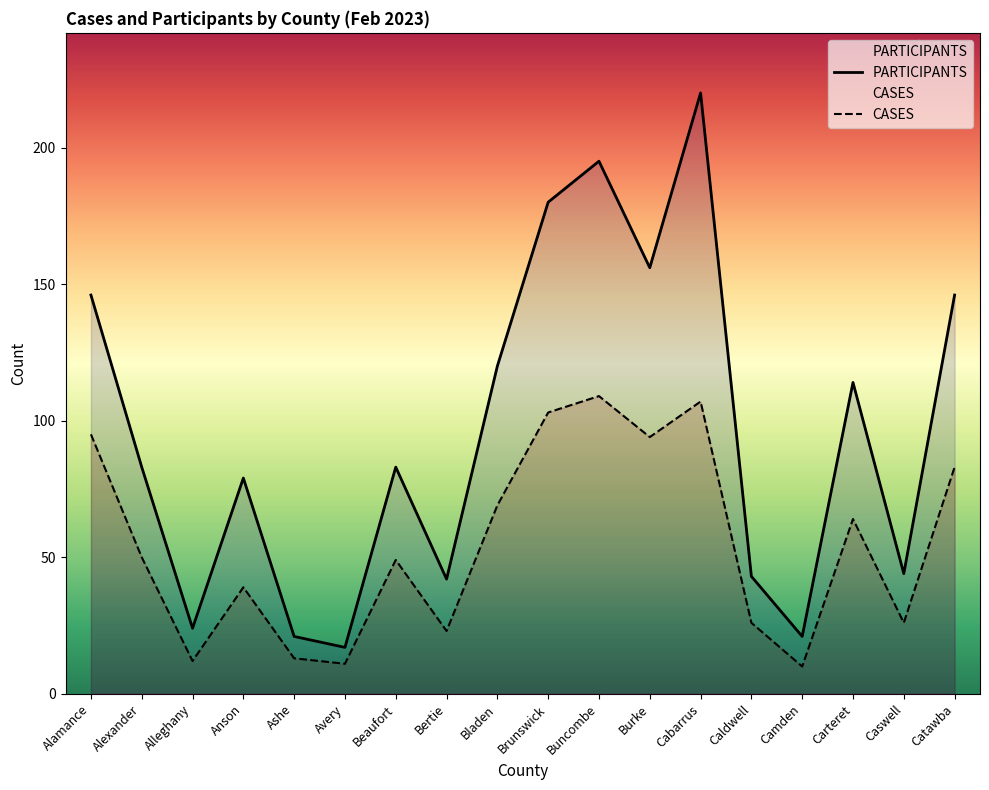

Where is the first local maximum for CASES?

Anson